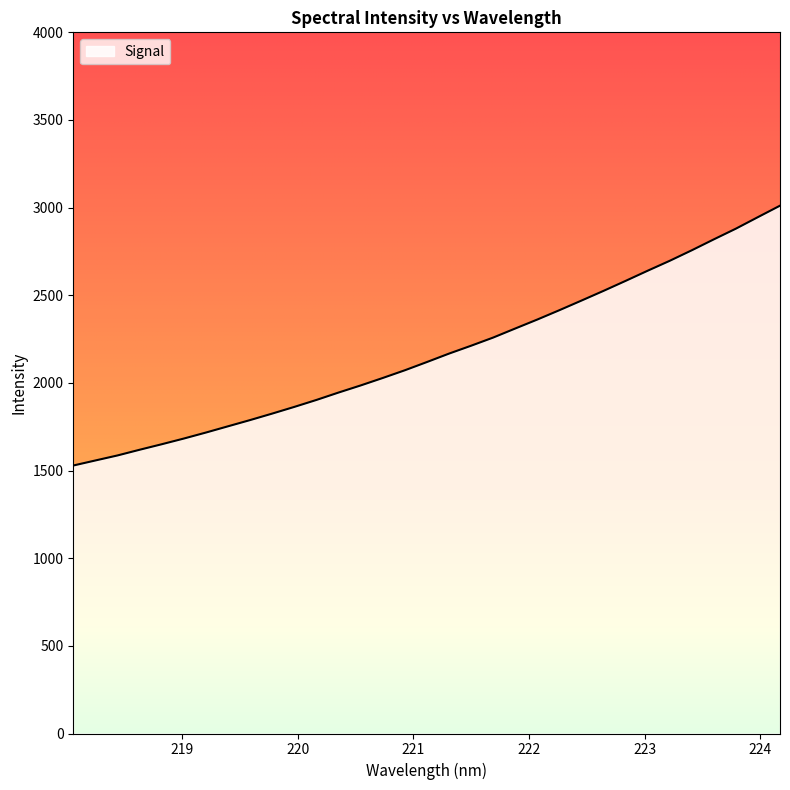

What is the difference between the maximum and minimum values?

1482.3